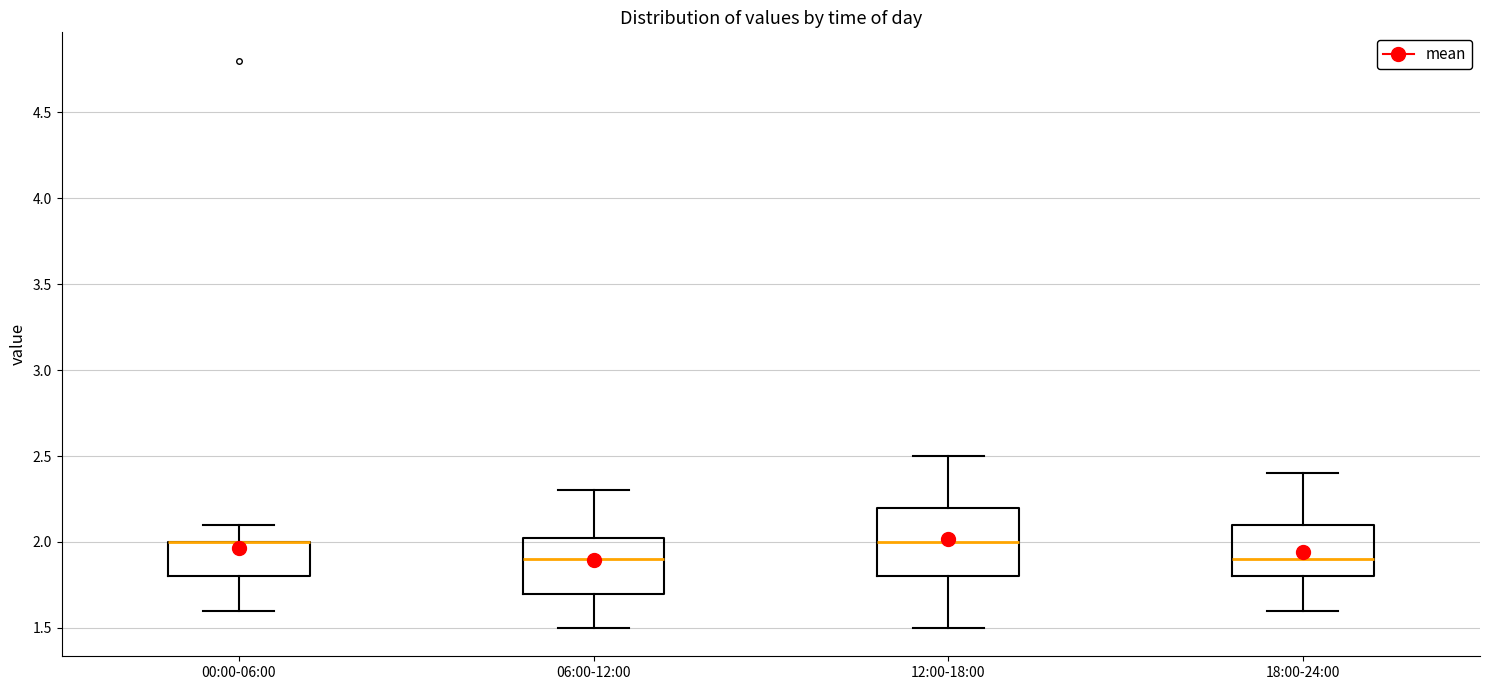

Comparing the boxes themselves (not the whiskers), which one is the tallest?

12:00-18:00